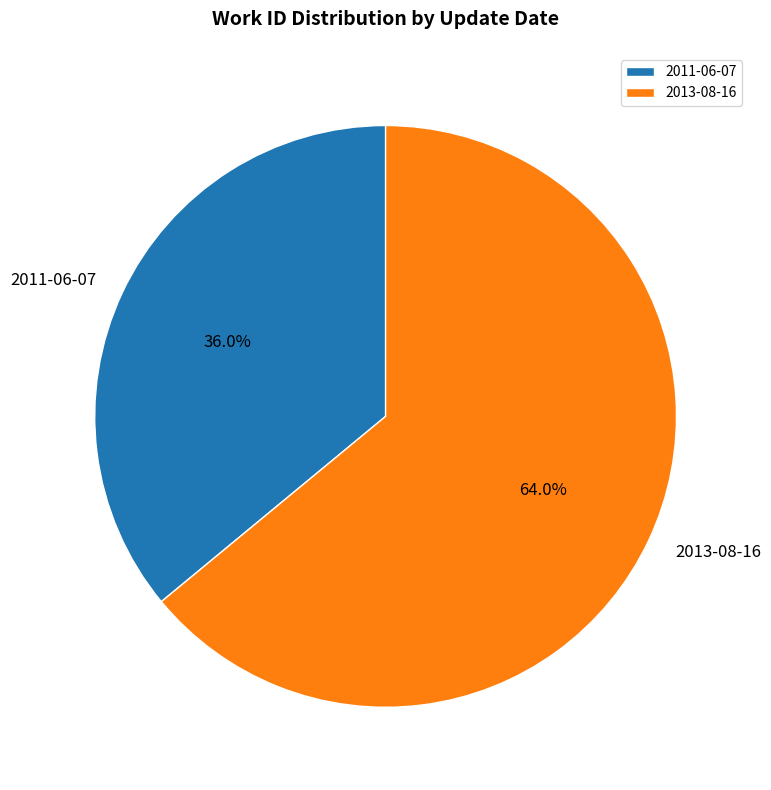

Which slice is the smallest?

2011-06-07